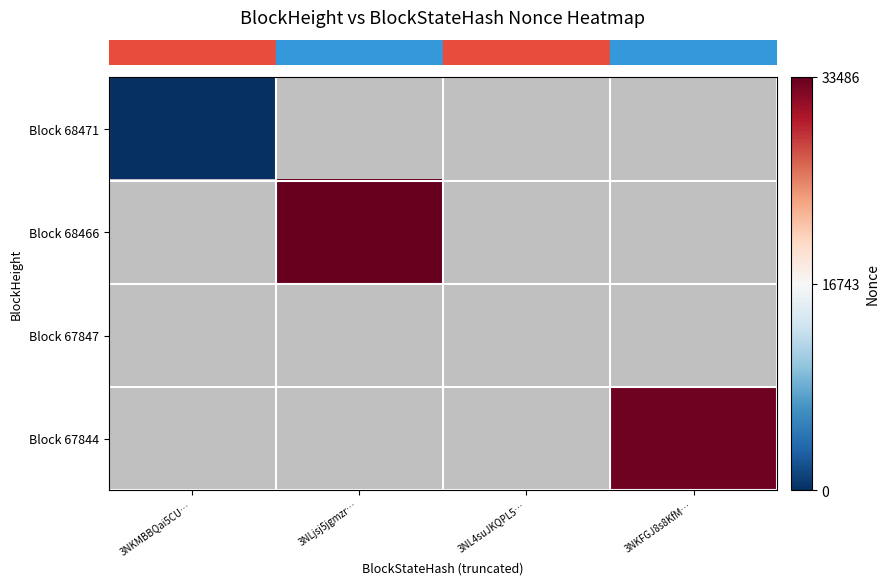

At which category is the sum across all series the highest?

3NLjsj5jgmzr…